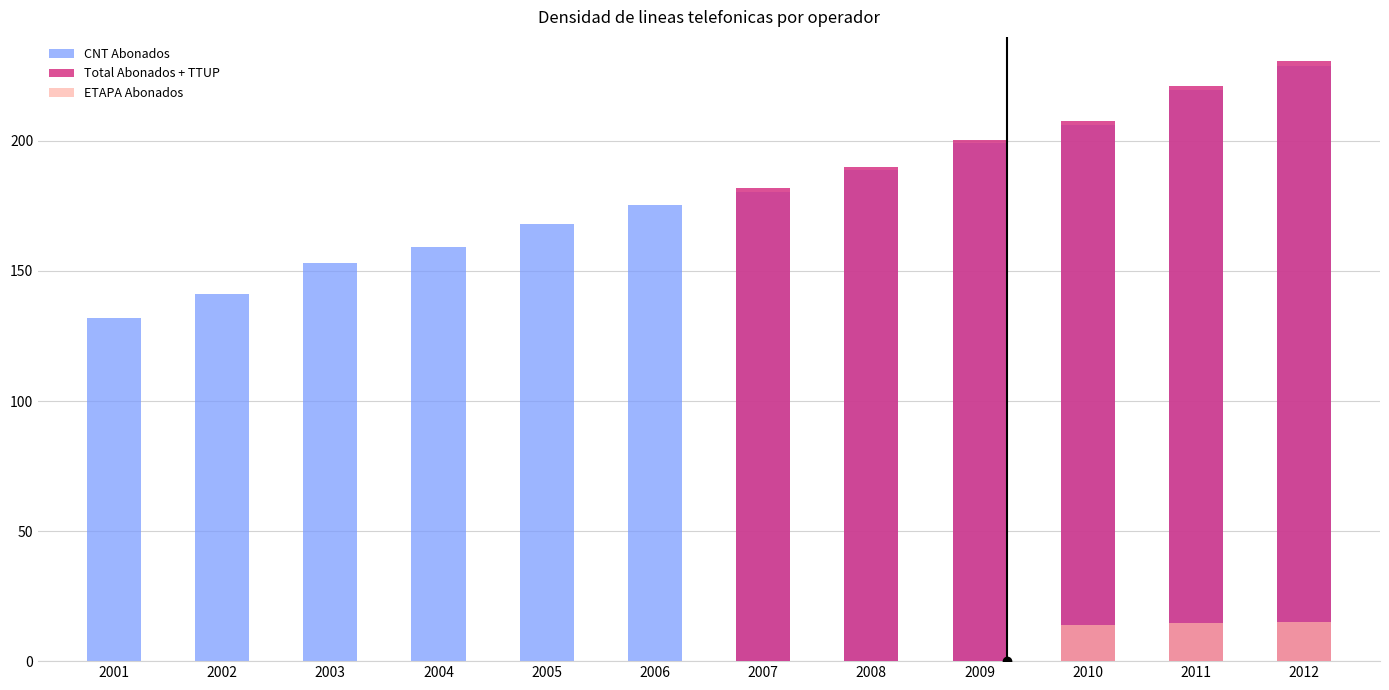

What is the value of the 4th bar from the left?

159.1